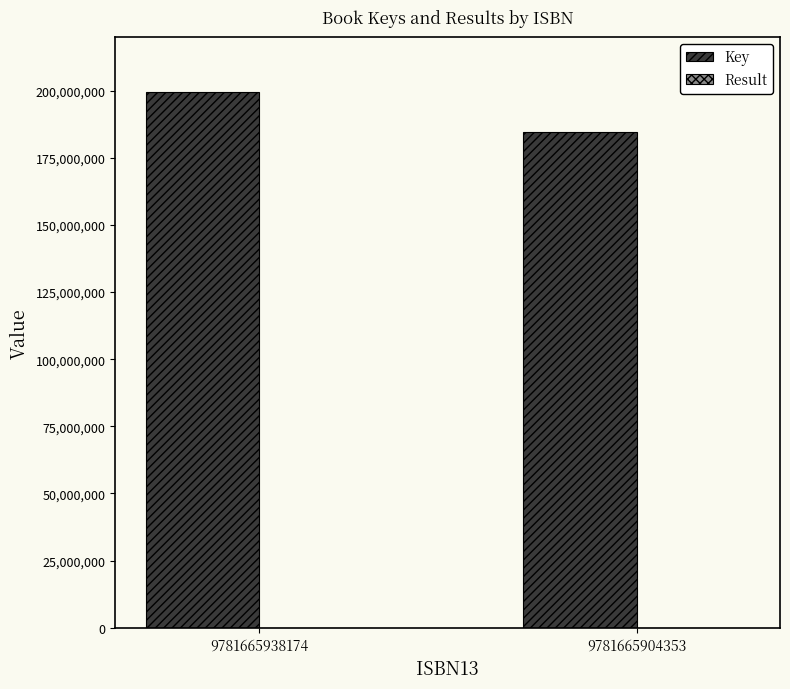

How many groups of bars are there?

2